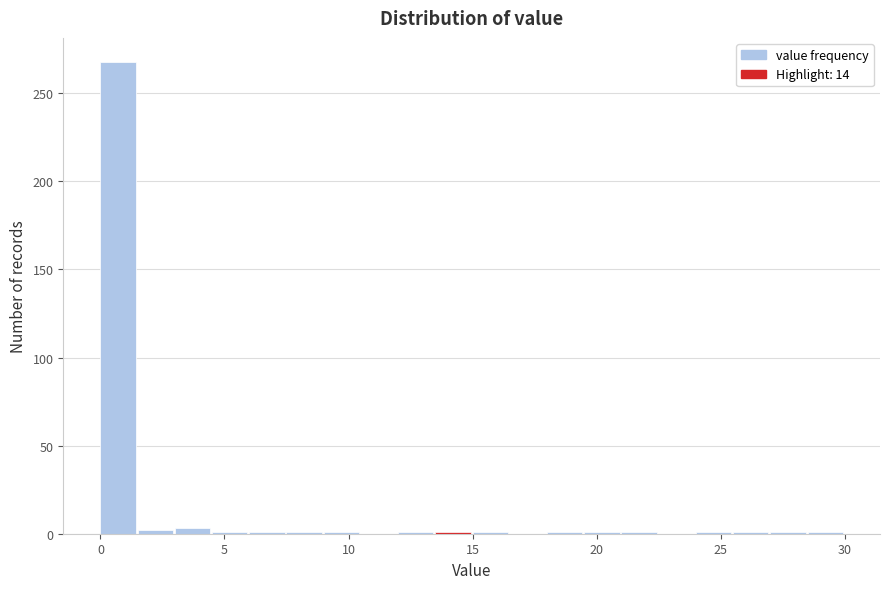

Around what value on the x-axis is the tallest bar? Give the approximate position of its centre, as read against the axis.

0.5